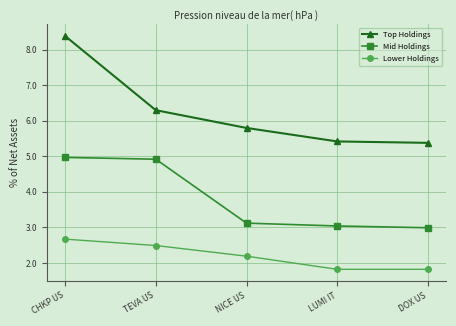

List the series in order of their overall mean, highest first.

Top Holdings, Mid Holdings, Lower Holdings